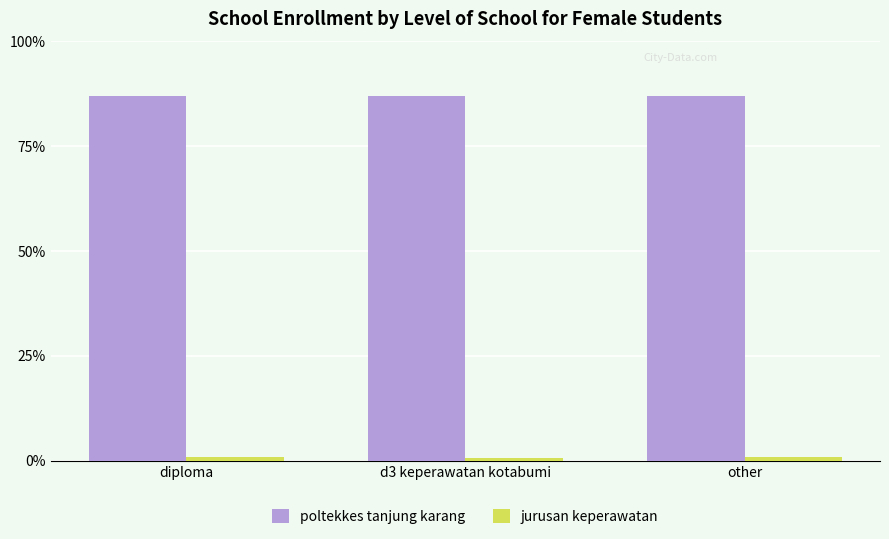

What is the label of the 2nd bar from the right?

d3 keperawatan kotabumi